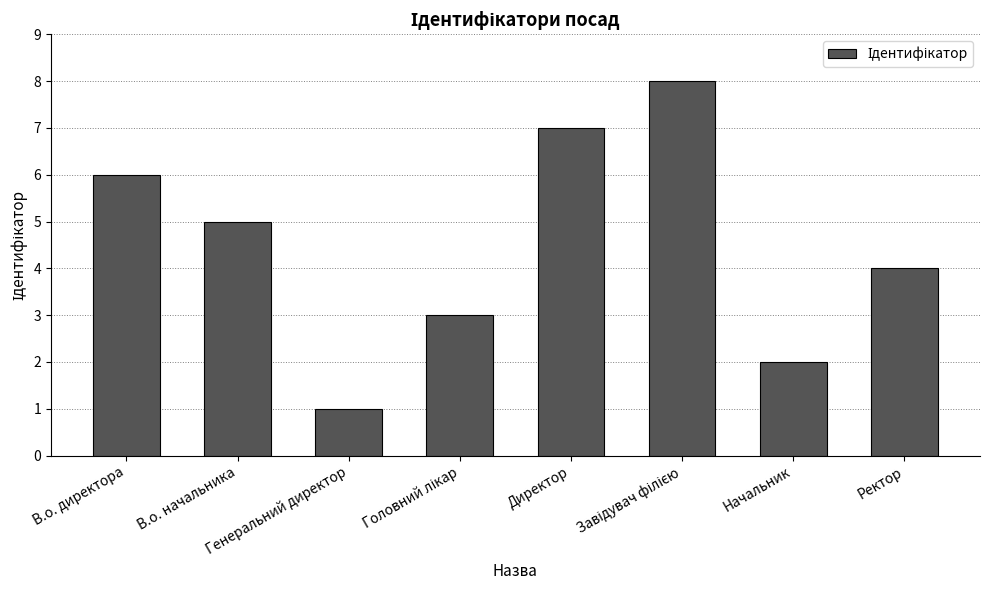

What is the greatest value displayed?

8